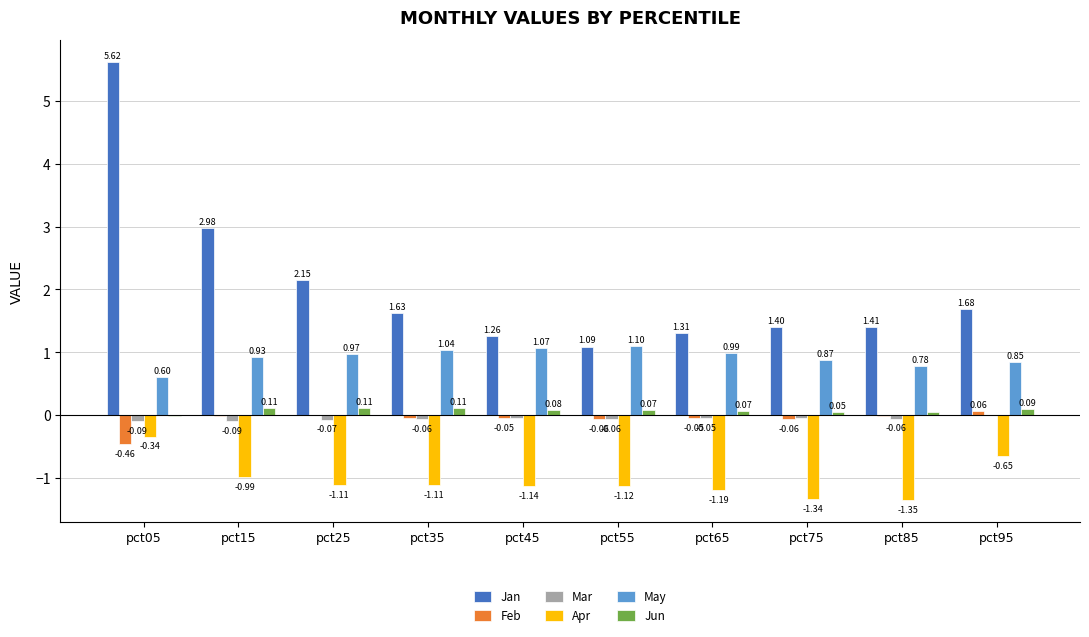

What is the sum of the Apr values at pct45 and pct35?

-2.2